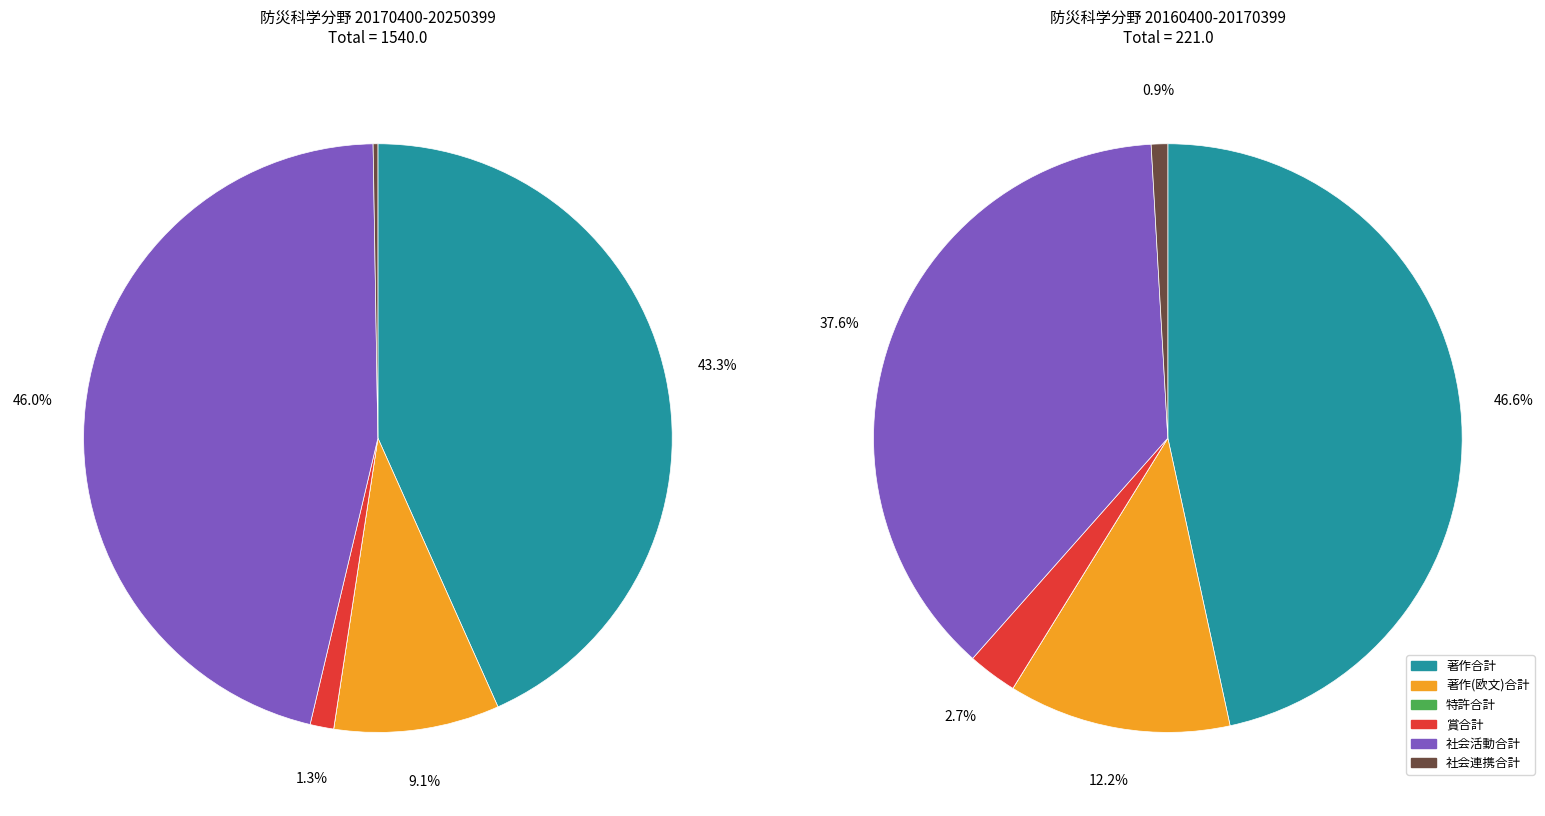

Rank the categories by 特許合計 value from highest to lowest.

20170400-20250399, 20160400-20170399